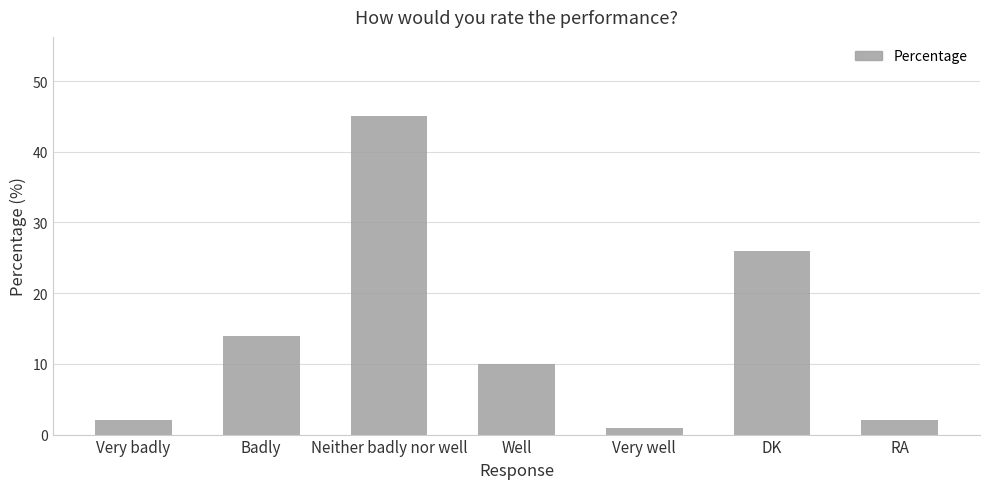

Which label corresponds to the smallest value in the chart?

Very well